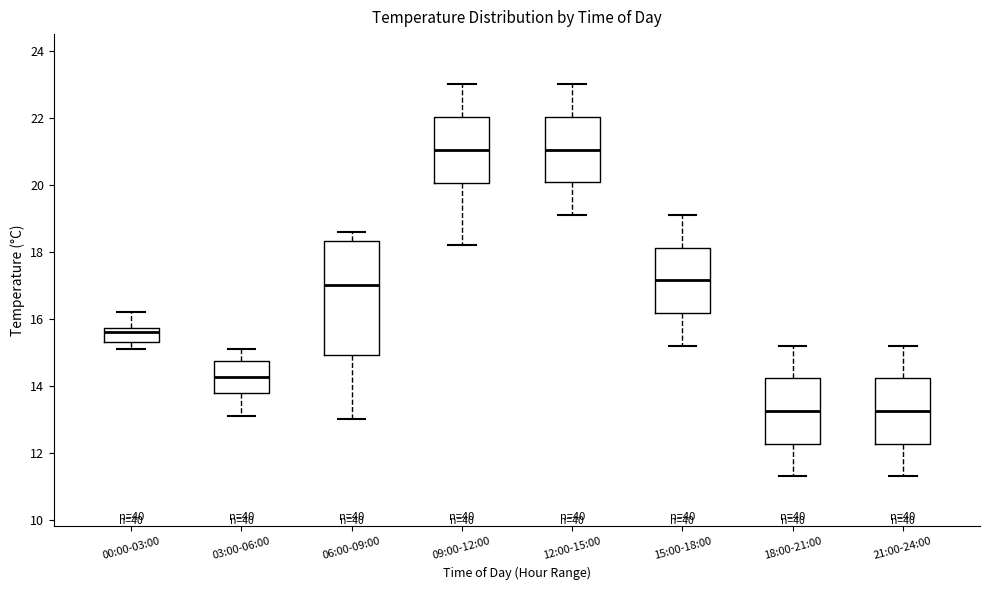

Reading left to right, read every box against the y-axis: the position of its median line, the range the box covers, and the ends of its whiskers. The values are not printed on the chart, so give them approximately, as read against the axis.

00:00-03:00: median 15.6, box 15.4 to 15.8, whiskers 15.2 to 16.2
03:00-06:00: median 14.2, box 13.8 to 14.8, whiskers 13.2 to 15.2
06:00-09:00: median 17.0, box 15.0 to 18.4, whiskers 13.0 to 18.6
09:00-12:00: median 21.0, box 20.0 to 22.0, whiskers 18.2 to 23.0
12:00-15:00: median 21.0, box 20.0 to 22.0, whiskers 19.2 to 23.0
15:00-18:00: median 17.2, box 16.2 to 18.2, whiskers 15.2 to 19.2
18:00-21:00: median 13.2, box 12.2 to 14.2, whiskers 11.4 to 15.2
21:00-24:00: median 13.2, box 12.2 to 14.2, whiskers 11.4 to 15.2